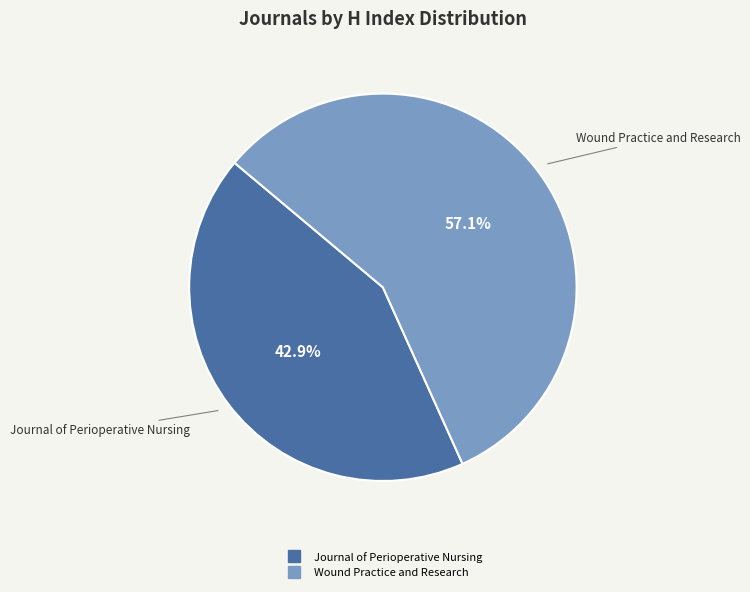

Which has a higher value, Journal of Perioperative Nursing or Wound Practice and Research?

Wound Practice and Research